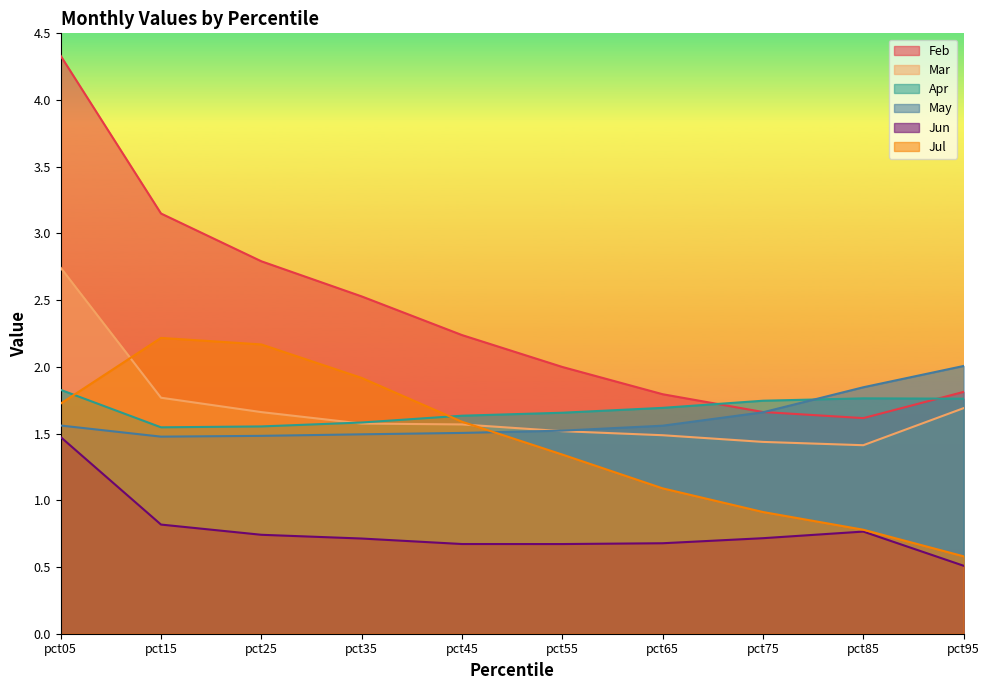

Rank the series by their maximum value, from lowest to highest.

Jun, Apr, May, Jul, Mar, Feb